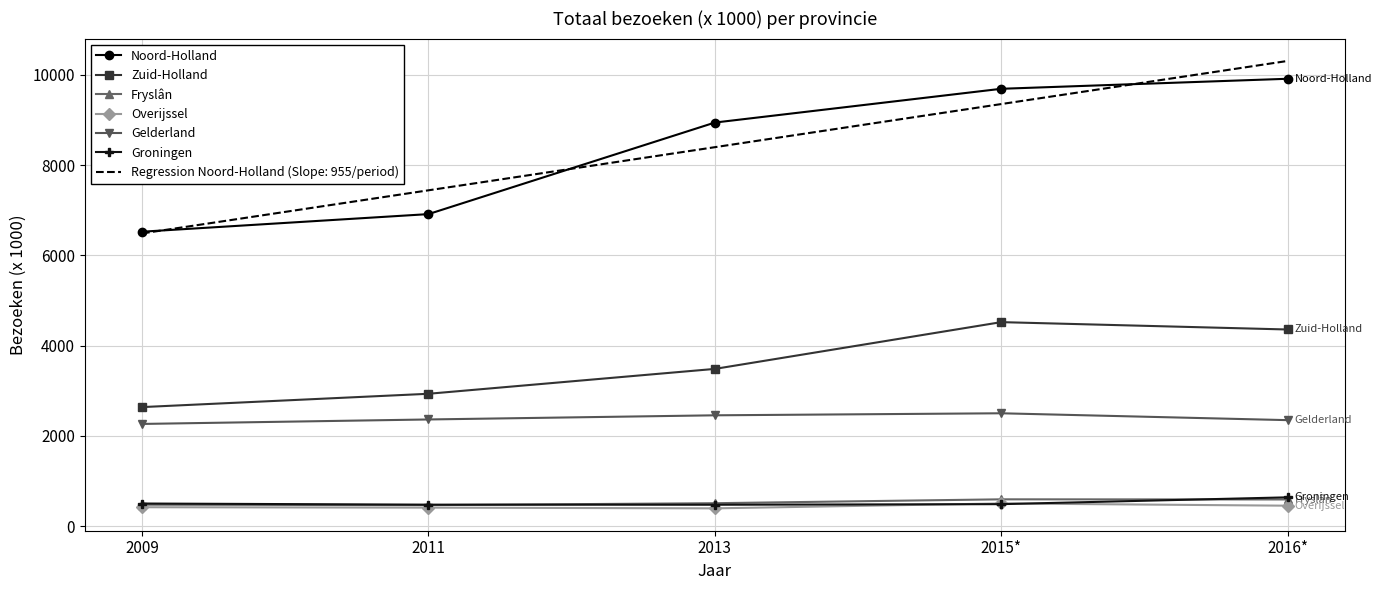

What are all the series names shown in the legend?

Noord-Holland, Zuid-Holland, Fryslân, Overijssel, Gelderland, Groningen, Regression Noord-Holland (Slope: 955/period)